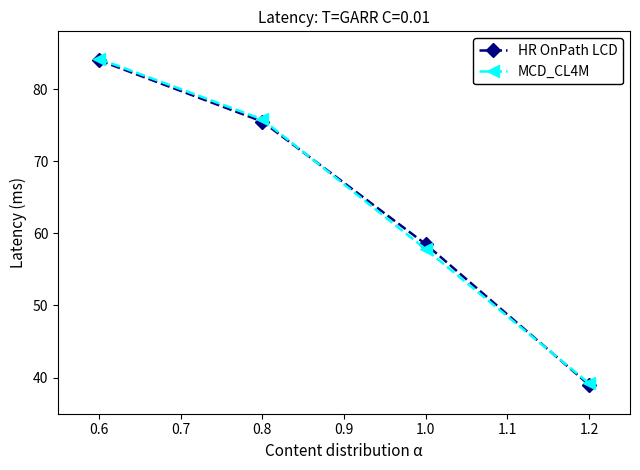

What is the value of the HR OnPath LCD point at the 3rd from the left?

58.5